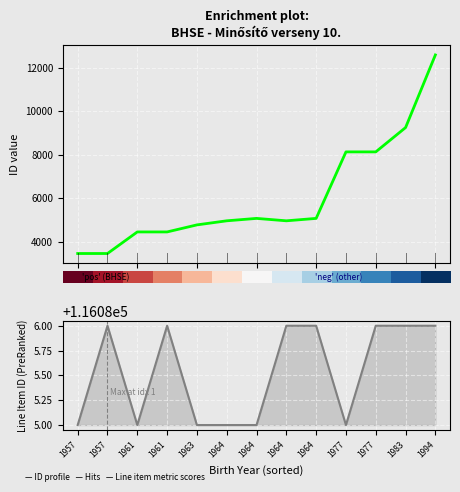

Which has a higher value, 6 or 12?

12